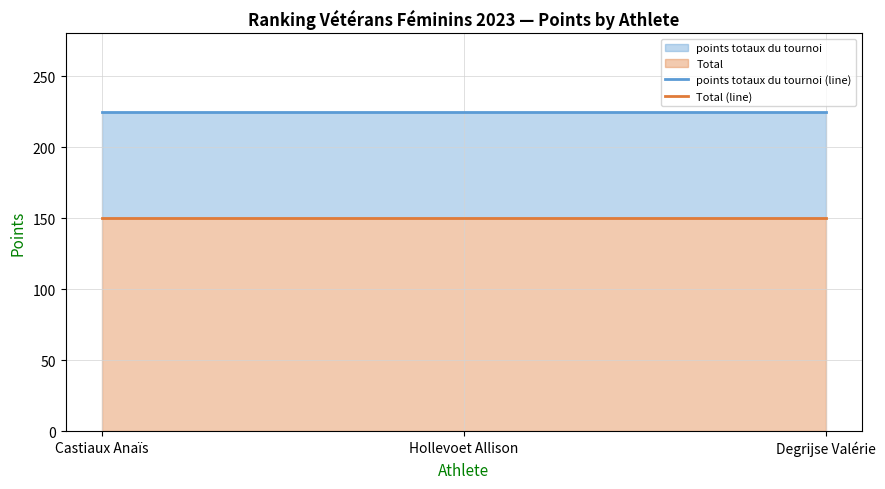

What is the value of the Total (line) point at the 3rd from the left?

150